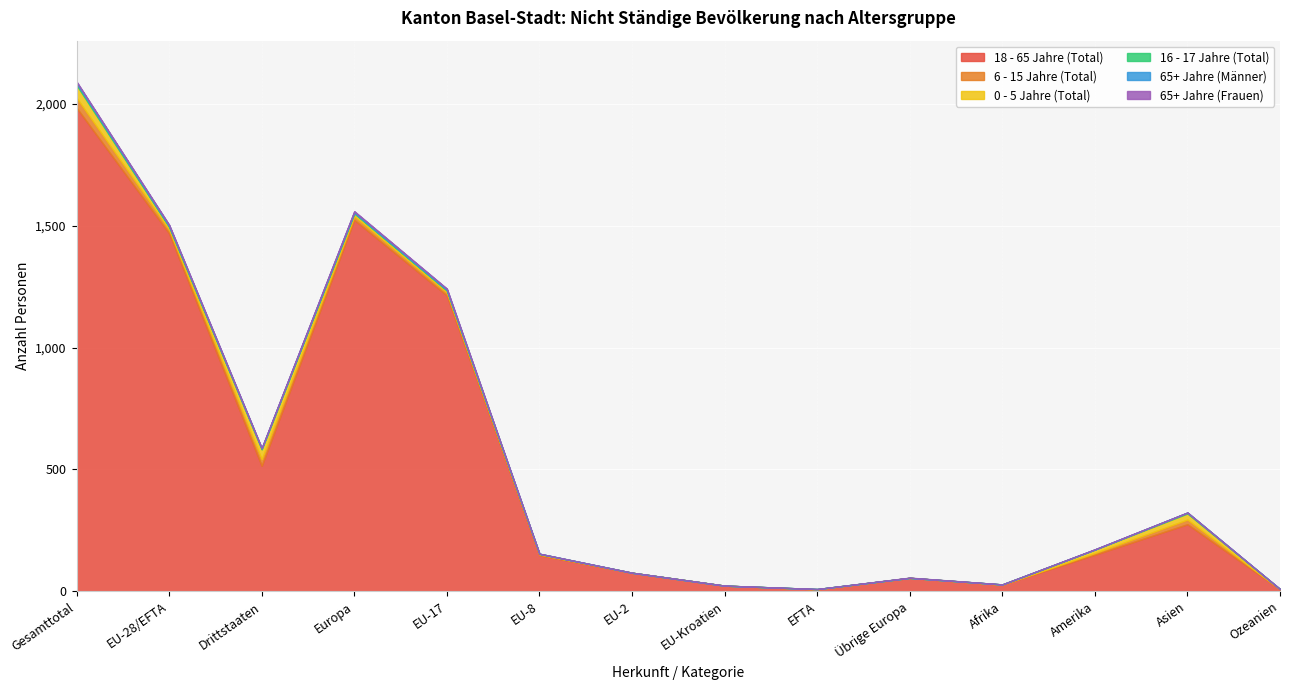

Reading left to right, list all the values displayed in this chart.

18 - 65 Jahre (Total): Gesamttotal=1984	EU-28/EFTA=1469	Drittstaaten=515	Europa=1524	EU-17=1214	EU-8=148	EU-2=76	EU-Kroatien=23	EFTA=8	Übrige Europa=55	Afrika=27	Amerika=150	Asien=275	Ozeanien=8
6 - 15 Jahre (Total): Gesamttotal=41	EU-28/EFTA=15	Drittstaaten=26	Europa=15	EU-17=12	EU-8=3	EU-2=0	EU-Kroatien=0	EFTA=0	Übrige Europa=0	Afrika=0	Amerika=7	Asien=19	Ozeanien=0
0 - 5 Jahre (Total): Gesamttotal=52	EU-28/EFTA=11	Drittstaaten=41	Europa=11	EU-17=8	EU-8=2	EU-2=0	EU-Kroatien=0	EFTA=1	Übrige Europa=0	Afrika=1	Amerika=14	Asien=25	Ozeanien=1
16 - 17 Jahre (Total): Gesamttotal=7	EU-28/EFTA=3	Drittstaaten=4	Europa=3	EU-17=2	EU-8=1	EU-2=0	EU-Kroatien=0	EFTA=0	Übrige Europa=0	Afrika=0	Amerika=0	Asien=4	Ozeanien=0
65+ Jahre (Männer): Gesamttotal=6	EU-28/EFTA=5	Drittstaaten=1	Europa=5	EU-17=5	EU-8=0	EU-2=0	EU-Kroatien=0	EFTA=0	Übrige Europa=0	Afrika=0	Amerika=1	Asien=0	Ozeanien=0
65+ Jahre (Frauen): Gesamttotal=2	EU-28/EFTA=1	Drittstaaten=1	Europa=2	EU-17=1	EU-8=0	EU-2=0	EU-Kroatien=0	EFTA=0	Übrige Europa=1	Afrika=0	Amerika=0	Asien=0	Ozeanien=0